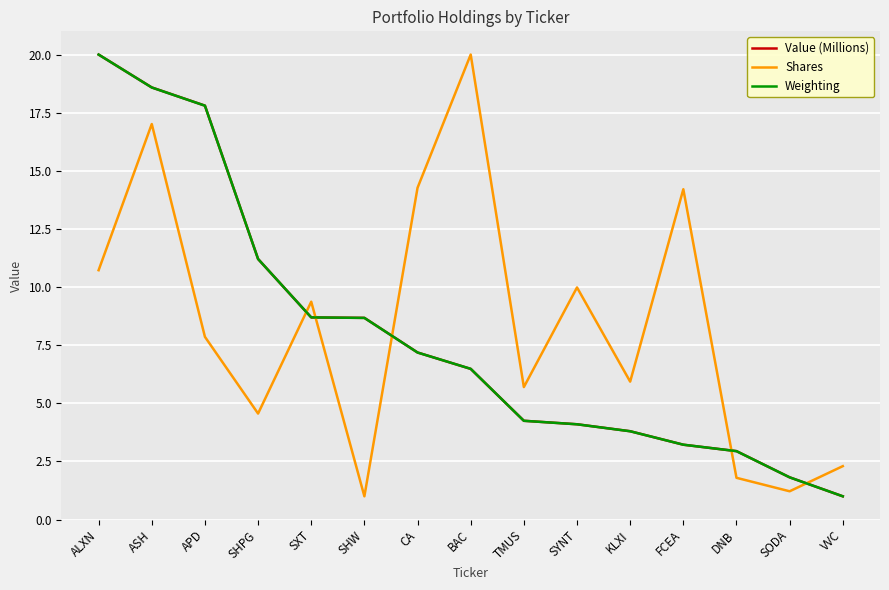

The value of Value (Millions) at CA is 7.2. True or false?

True